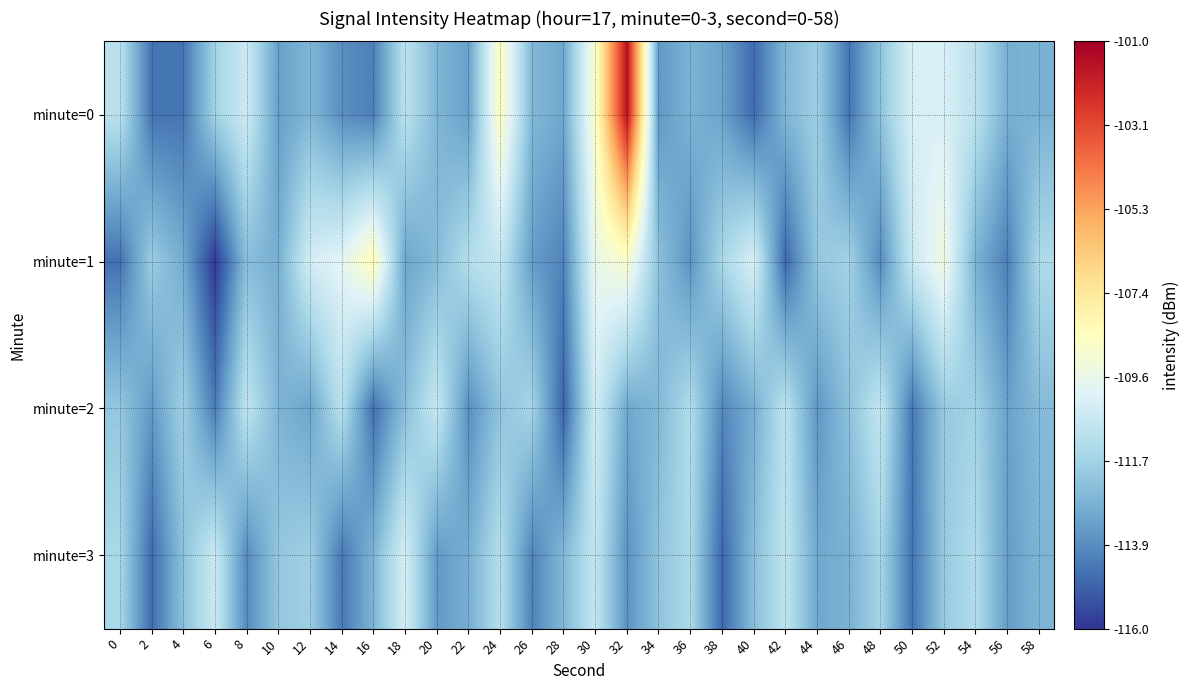

Reading left to right, what are all the values shown in this chart?

minute=0: 0=-111.0	2=-114.5	4=-114.5	6=-111.7	8=-110.5	10=-113.3	12=-112.6	14=-113.8	16=-114.2	18=-111.0	20=-112.6	22=-113.3	24=-108.6	26=-112.6	28=-113.1	30=-108.8	32=-101.7	34=-113.5	36=-112.8	38=-113.2	40=-114.7	42=-112.7	44=-111.8	46=-114.5	48=-112.2	50=-110.2	52=-110.2	54=-111.0	56=-112.9	58=-112.8
minute=1: 0=-114.5	2=-111.9	4=-113.0	6=-115.9	8=-112.4	10=-112.9	12=-110.3	14=-109.8	16=-108.3	18=-113.2	20=-112.5	22=-111.2	24=-110.8	26=-113.4	28=-114.1	30=-109.6	32=-108.9	34=-112.3	36=-113.7	38=-111.5	40=-110.2	42=-114.8	44=-112.1	46=-111.7	48=-113.9	50=-110.6	52=-109.3	54=-112.8	56=-114.2	58=-111.4
minute=2: 0=-112.1	2=-113.5	4=-111.8	6=-114.3	8=-110.9	10=-112.7	12=-113.2	14=-111.1	16=-114.6	18=-112.4	20=-110.7	22=-113.8	24=-112.2	26=-111.6	28=-114.9	30=-110.4	32=-113.1	34=-112.6	36=-111.3	38=-114.0	40=-112.9	42=-111.0	44=-113.6	46=-112.3	48=-110.8	50=-114.4	52=-112.0	54=-111.7	56=-113.3	58=-112.5
minute=3: 0=-111.5	2=-114.7	4=-112.3	6=-110.6	8=-113.9	10=-112.1	12=-111.8	14=-114.4	16=-112.7	18=-110.3	20=-113.5	22=-112.9	24=-111.2	26=-114.1	28=-112.6	30=-110.8	32=-113.7	34=-112.2	36=-111.4	38=-114.8	40=-112.4	42=-110.9	44=-113.1	46=-112.8	48=-111.6	50=-114.5	52=-112.0	54=-111.3	56=-113.4	58=-112.7